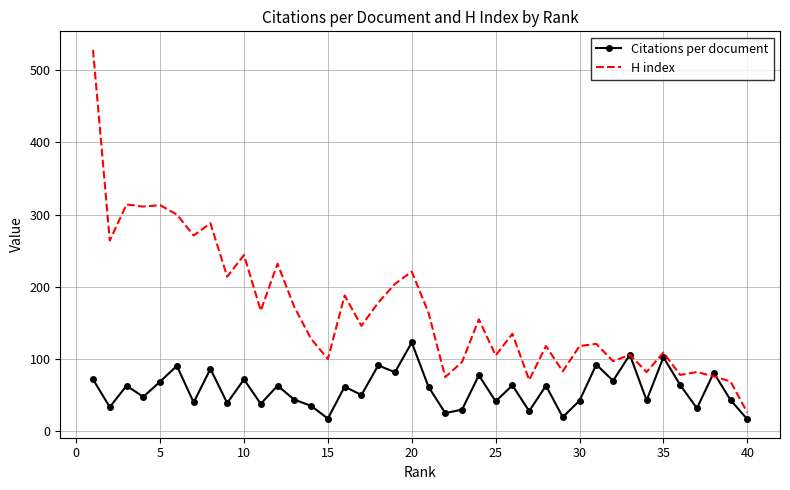

Rank the series by their maximum value, from highest to lowest.

H index, Citations per document